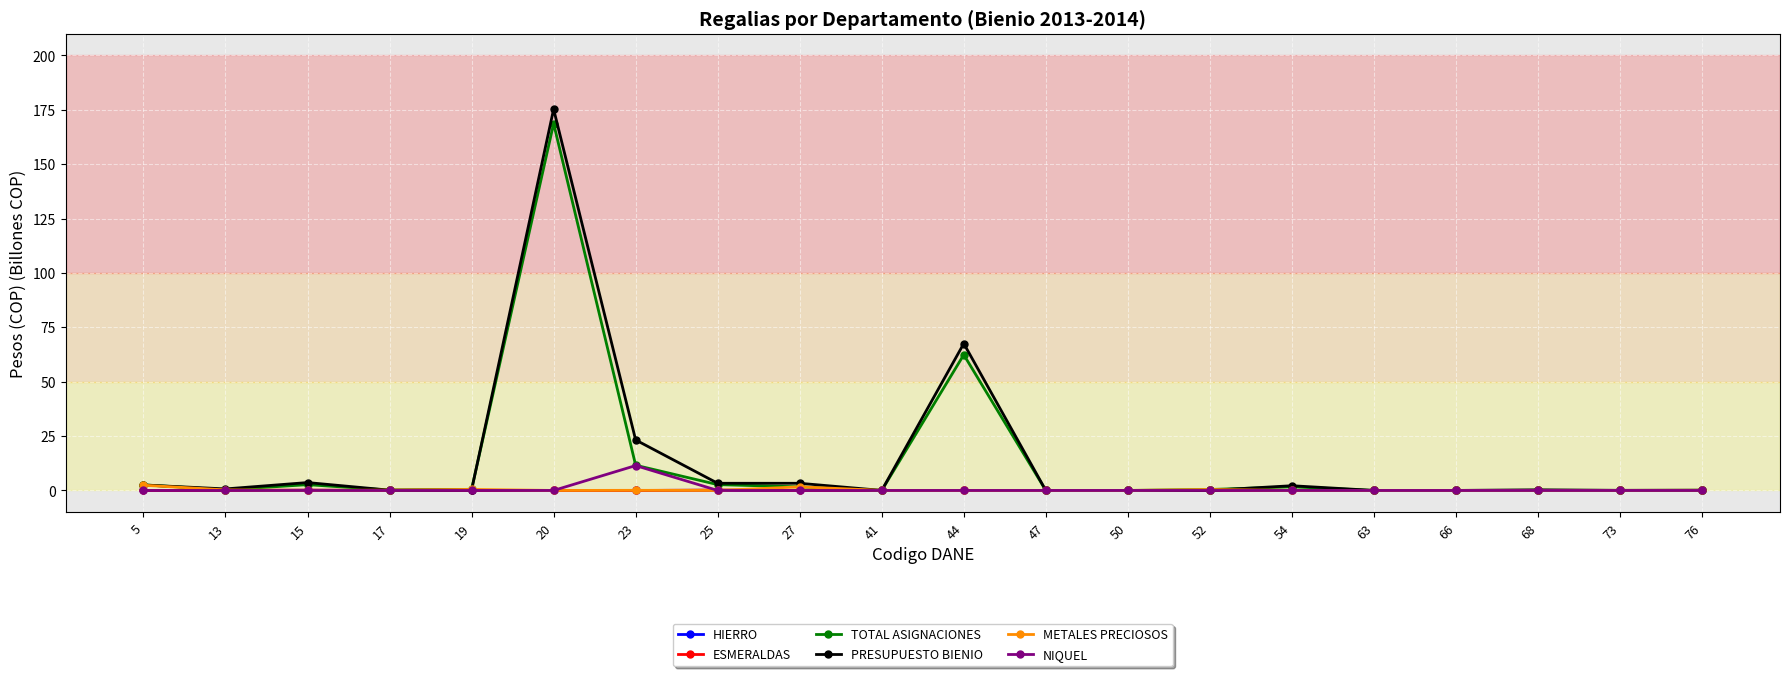

At which label does TOTAL ASIGNACIONES reach its peak?

20